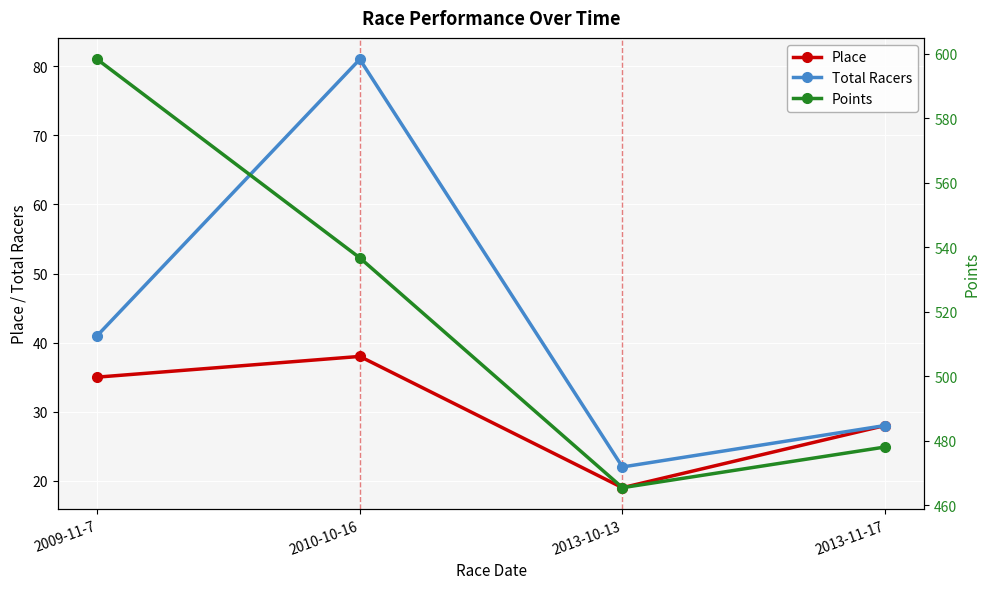

What position from the left is 2010-10-16?

2